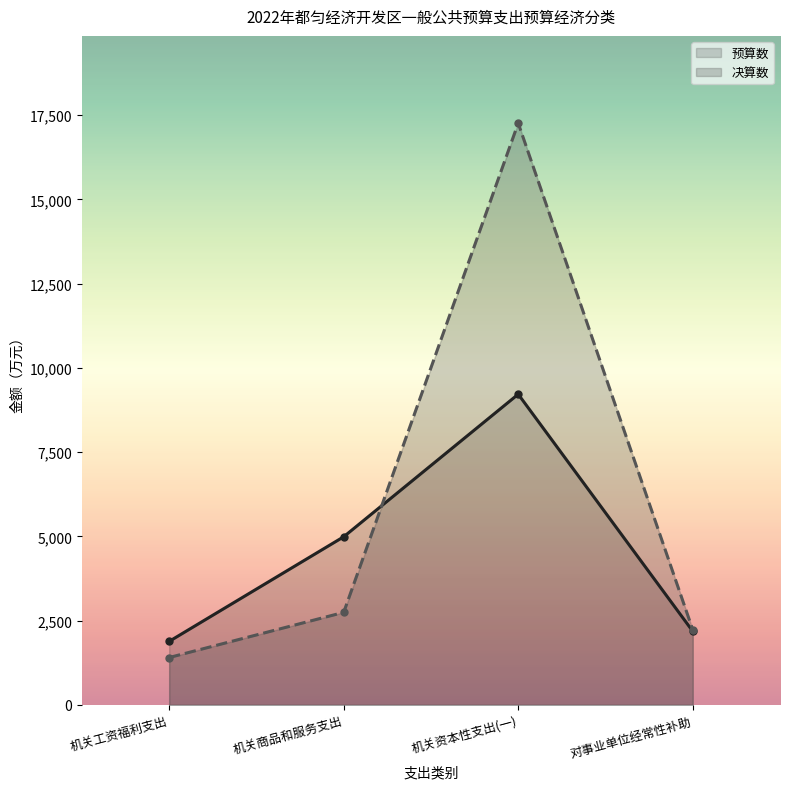

Does the chart have visible grid lines?

No